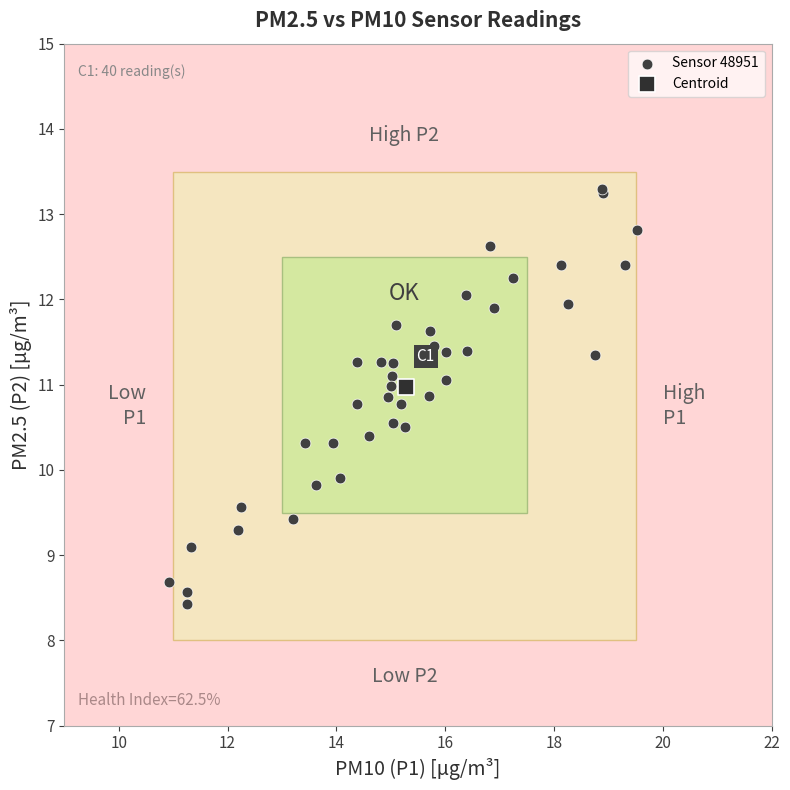

What are all the series names shown in the legend?

Sensor 48951, Centroid